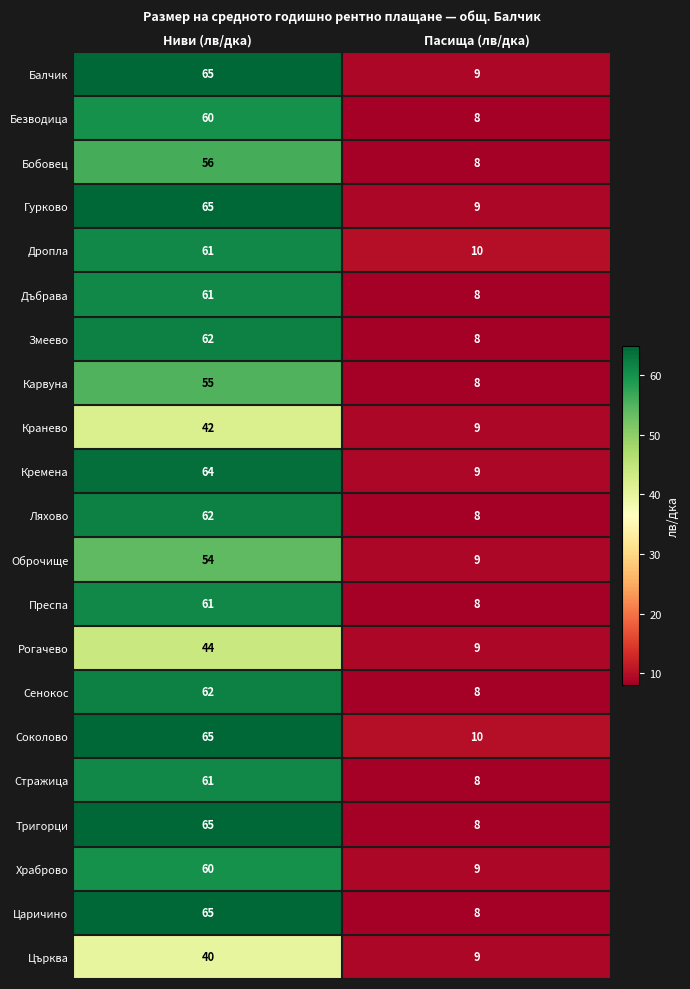

What is the total value across all series at Ниви (лв/дка)?

1230